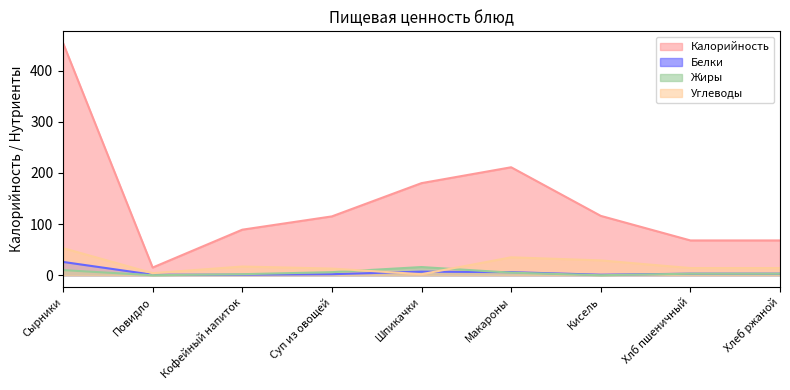

List the labels in order of Белки value, smallest first.

Повидло, Кофейный напиток, Кисель, Суп из овощей, Хлб пшеничный, Хлеб ржаной, Макароны, Шпикачки, Сырники